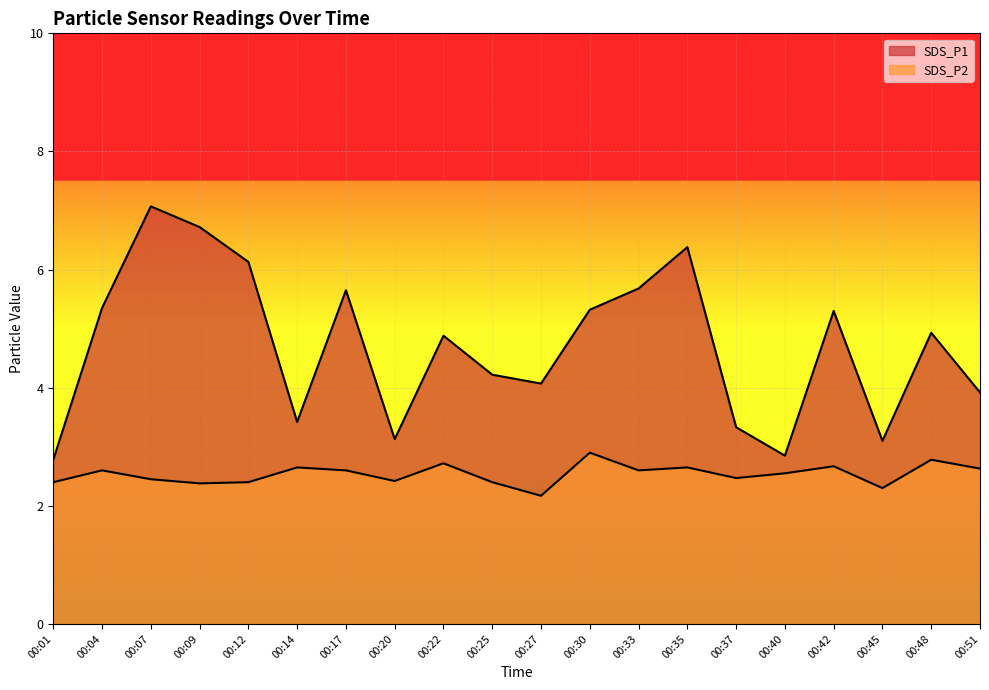

Where is the first local maximum for SDS_P1?

00:07